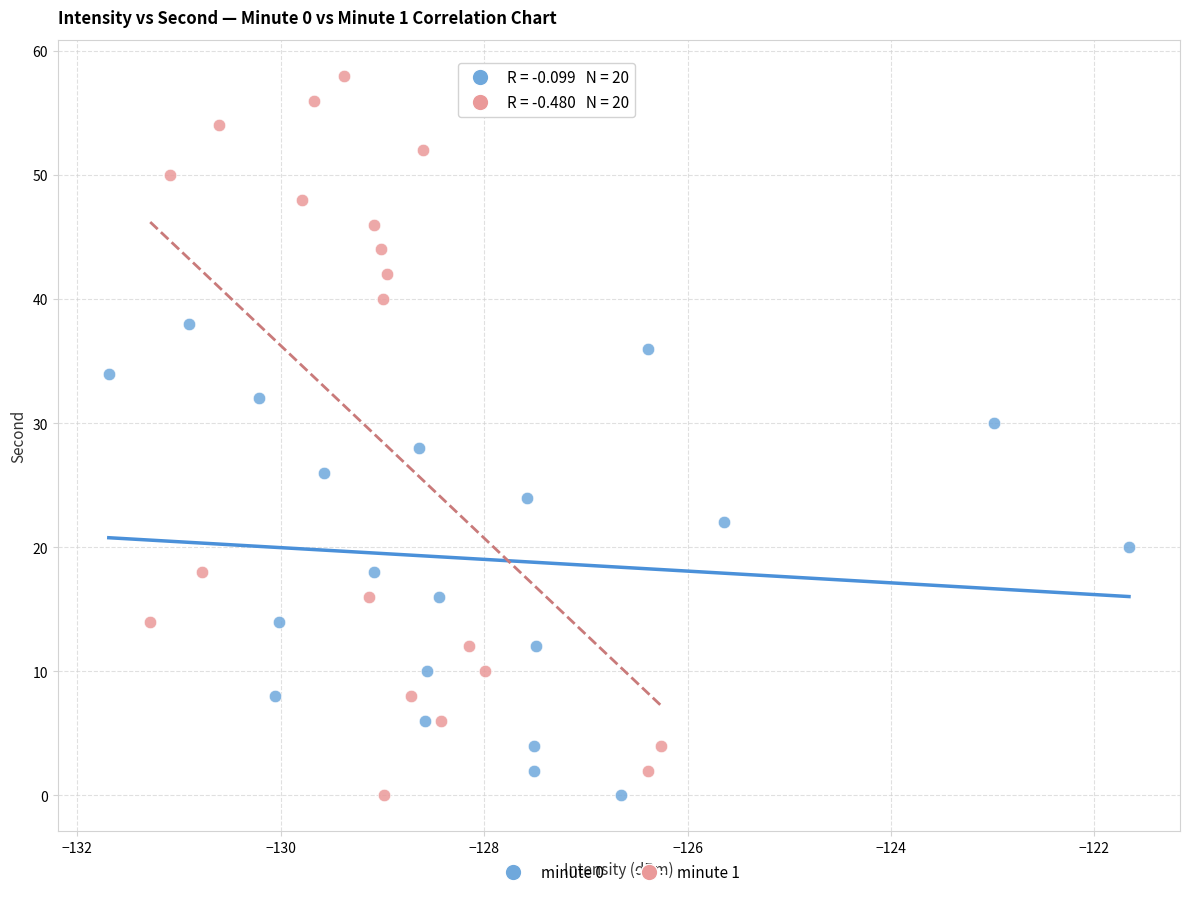

Which series has the largest Y range (max minus min)?

minute 1